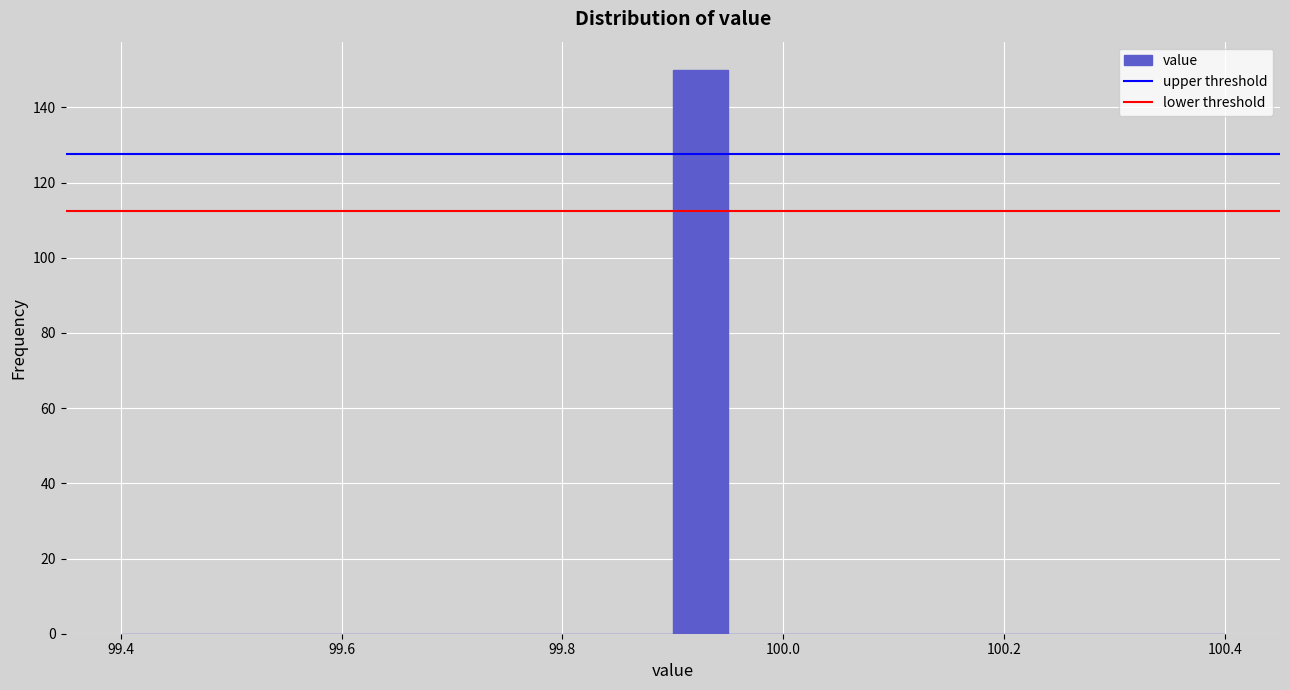

Around what value on the x-axis is the tallest bar? Give the approximate position of its centre, as read against the axis.

99.92